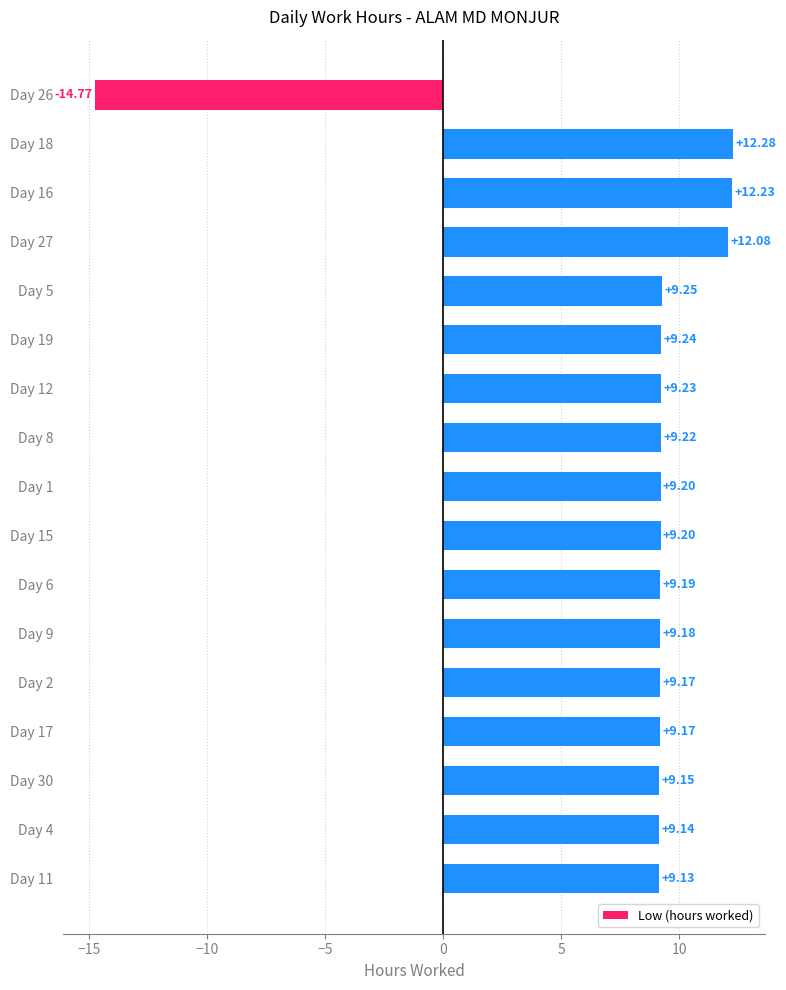

What is the average value?

8.3